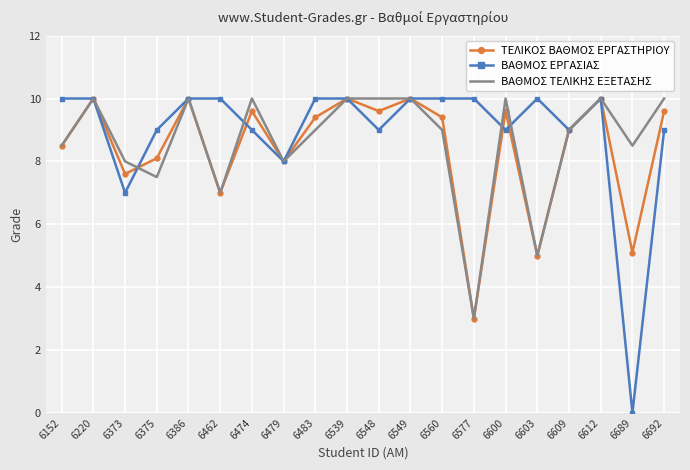

Reading right to left, what are all the values shown in this chart?

ΤΕΛΙΚΟΣ ΒΑΘΜΟΣ ΕΡΓΑΣΤΗΡΙΟΥ: 6692=9.6	6689=5.1	6612=10.0	6609=9.0	6603=5.0	6600=9.6	6577=3.0	6560=9.4	6549=10.0	6548=9.6	6539=10.0	6483=9.4	6479=8.0	6474=9.6	6462=7.0	6386=10.0	6375=8.1	6373=7.6	6220=10.0	6152=8.5
ΒΑΘΜΟΣ ΕΡΓΑΣΙΑΣ: 6692=9.0	6689=0.0	6612=10.0	6609=9.0	6603=10.0	6600=9.0	6577=10.0	6560=10.0	6549=10.0	6548=9.0	6539=10.0	6483=10.0	6479=8.0	6474=9.0	6462=10.0	6386=10.0	6375=9.0	6373=7.0	6220=10.0	6152=10.0
ΒΑΘΜΟΣ ΤΕΛΙΚΗΣ ΕΞΕΤΑΣΗΣ: 6692=10.0	6689=8.5	6612=10.0	6609=9.0	6603=5.0	6600=10.0	6577=3.0	6560=9.0	6549=10.0	6548=10.0	6539=10.0	6483=9.0	6479=8.0	6474=10.0	6462=7.0	6386=10.0	6375=7.5	6373=8.0	6220=10.0	6152=8.5